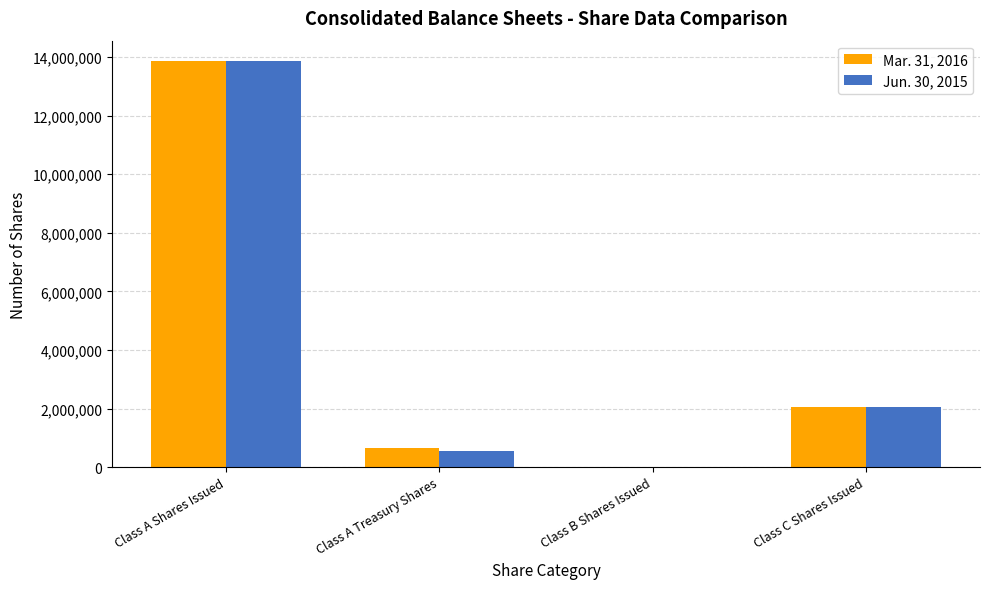

What is the total value across all series at Class A Shares Issued?

27732842